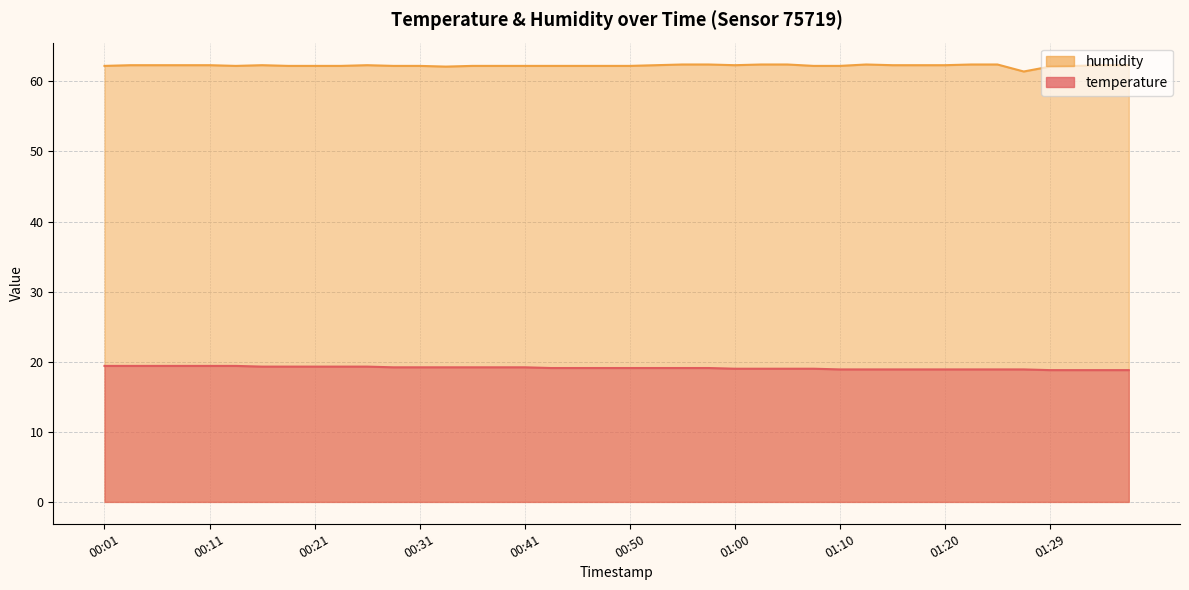

List the labels in order of temperature value, largest first.

00:01, 00:04, 00:06, 00:09, 00:11, 00:14, 00:16, 00:19, 00:21, 00:24, 00:26, 00:28, 00:31, 00:33, 00:36, 00:38, 00:41, 00:43, 00:46, 00:48, 00:50, 00:53, 00:55, 00:58, 01:00, 01:03, 01:05, 01:07, 01:10, 01:12, 01:15, 01:17, 01:20, 01:22, 01:25, 01:27, 01:29, 01:32, 01:34, 01:37